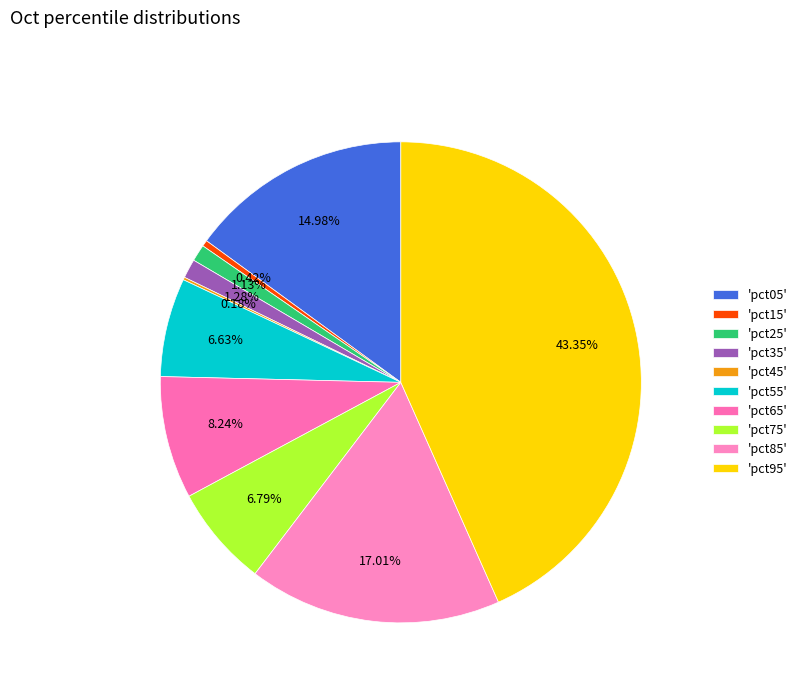

Does any single category account for the majority?

No